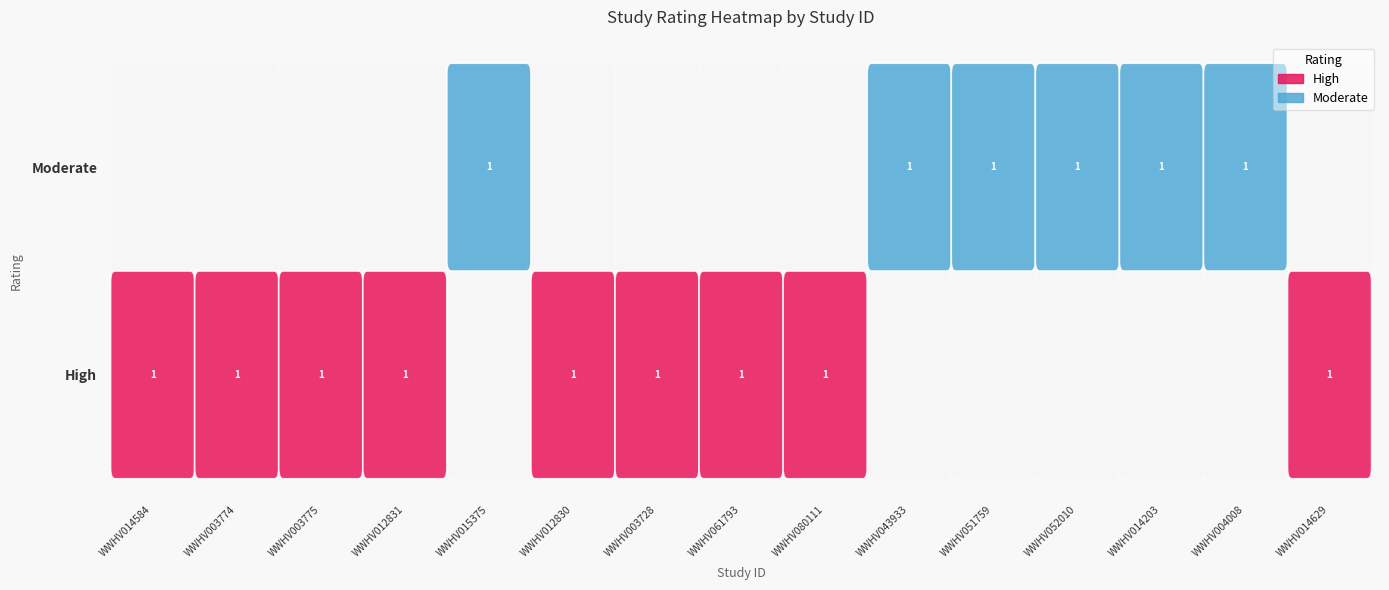

What is the approximate value of High at WWHV080111?

1